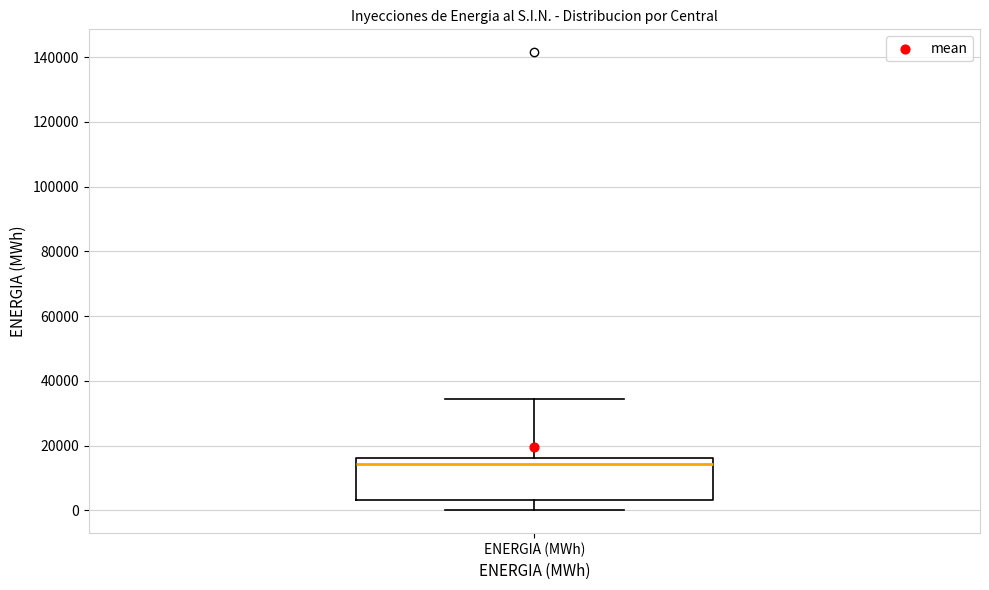

Transcribe this box plot: give where the median line is, the range the box spans, and where the two whiskers end, as read against the y-axis. The values are not printed on the chart, so give them approximately, as read against the axis.

median 14000, box 4000 to 16000, whiskers 0 to 34000